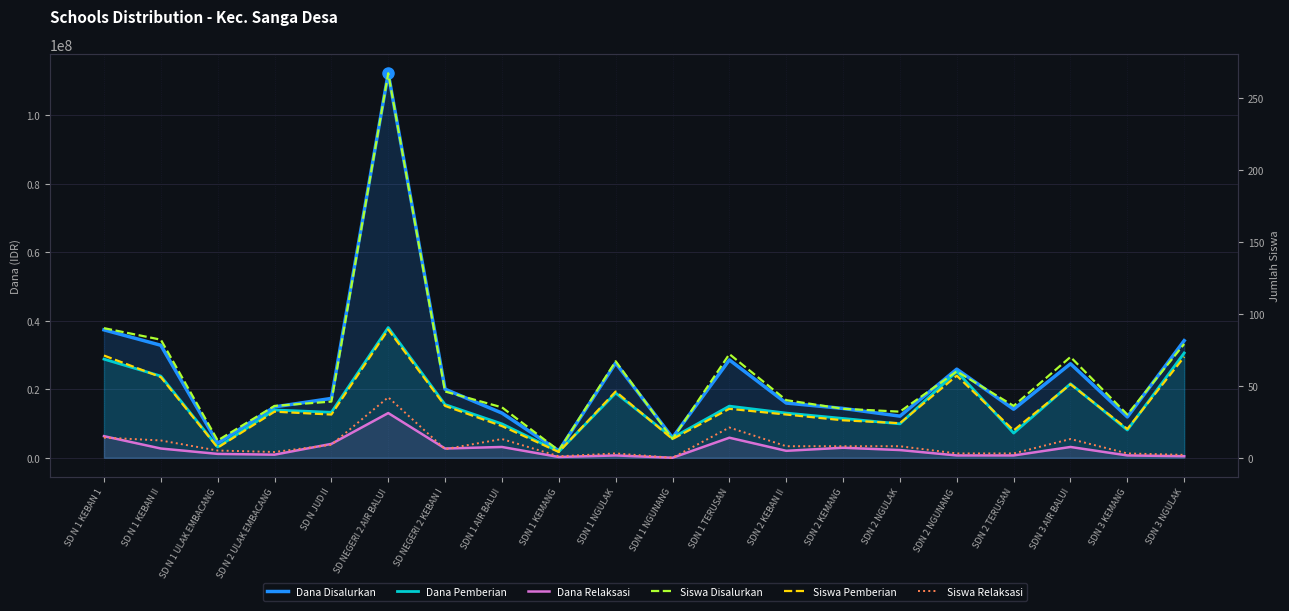

Which label corresponds to the smallest value in the chart?

SDN 1 NGUNANG